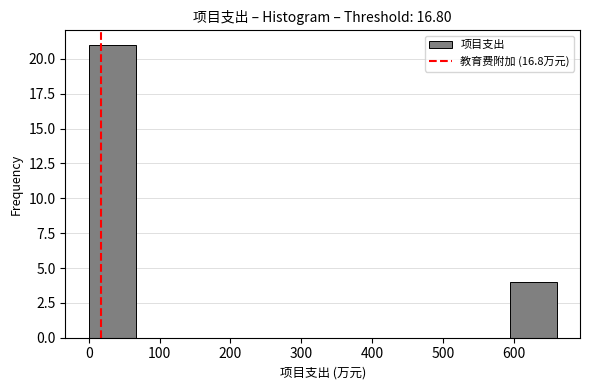

Reading left to right, transcribe this chart: for each bar, give the range it covers on the x-axis and its height. Neither the bar edges nor the heights are printed on the chart, so give them approximately, as read against the axes.

0 to 70: 21
70 to 130: 0
130 to 200: 0
200 to 260: 0
260 to 330: 0
330 to 400: 0
400 to 460: 0
460 to 530: 0
530 to 590: 0
590 to 660: 4